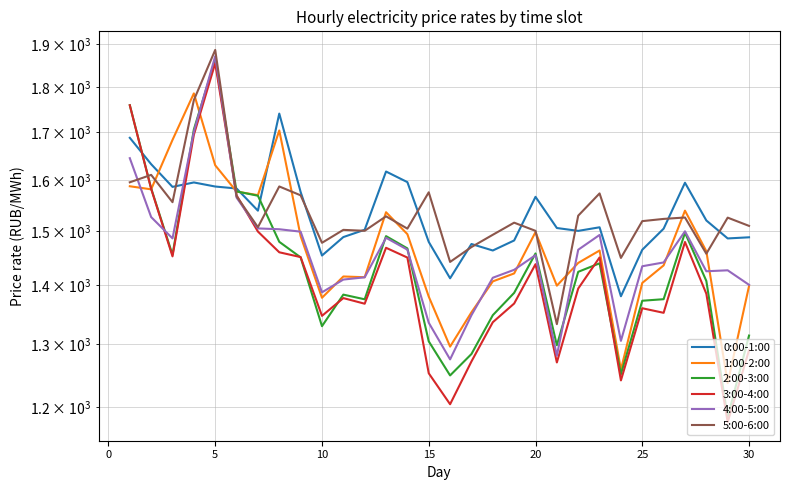

How many times do 3:00-4:00 and 2:00-3:00 cross each other?

4